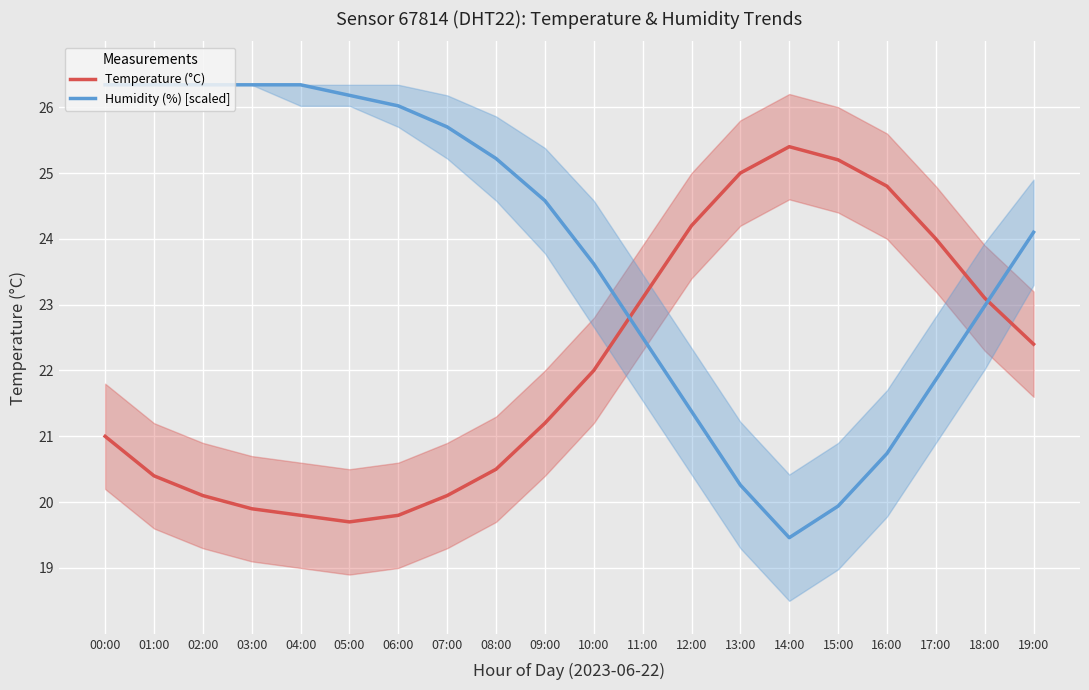

Reading right to left, transcribe all the data shown in this chart.

Temperature (°C): 22.4	23.1	24.0	24.8	25.2	25.4	25.0	24.2	23.1	22.0	21.2	20.5	20.1	19.8	19.7	19.8	19.9	20.1	20.4	21.0
Humidity (%) [scaled]: 24.1	23.0	21.9	20.7	19.9	19.5	20.3	21.4	22.5	23.6	24.6	25.2	25.7	26.0	26.2	26.3	26.3	26.3	26.3	26.3